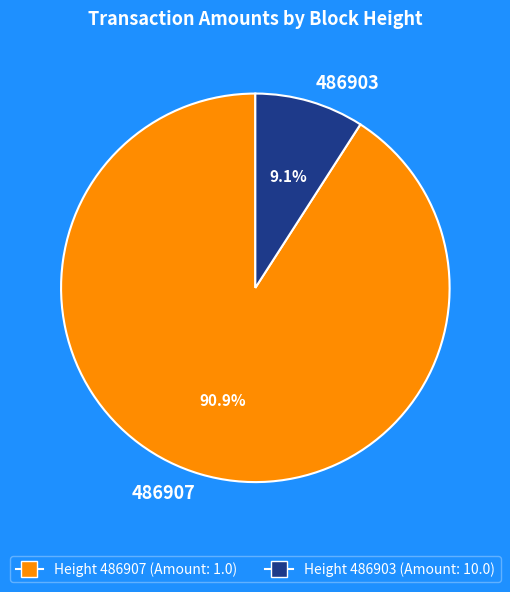

Approximately how many times larger is the value at 486903 compared to 486907?

0.1